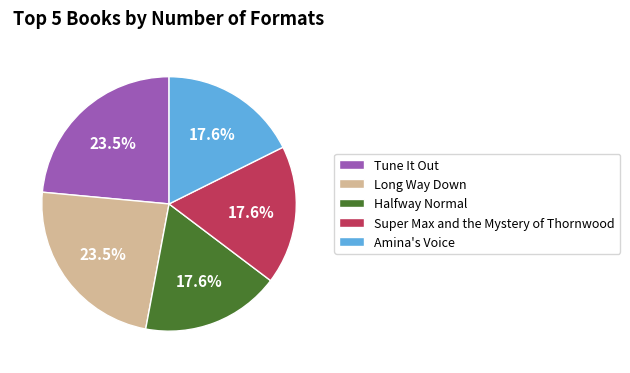

Combined, what portion of the pie is Halfway Normal and Tune It Out?

41.2%